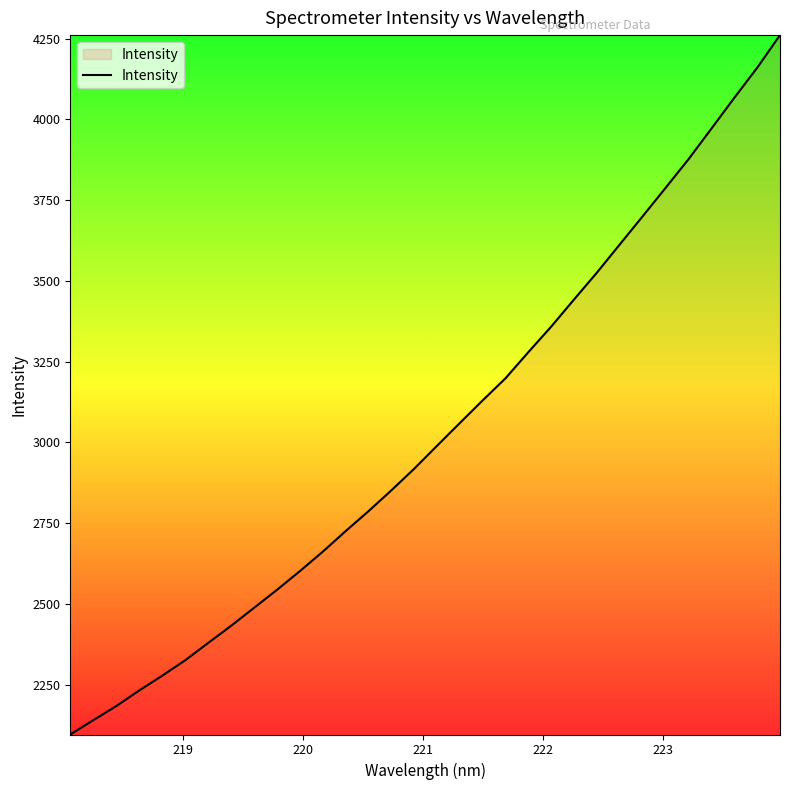

What is the greatest value displayed?

4261.1